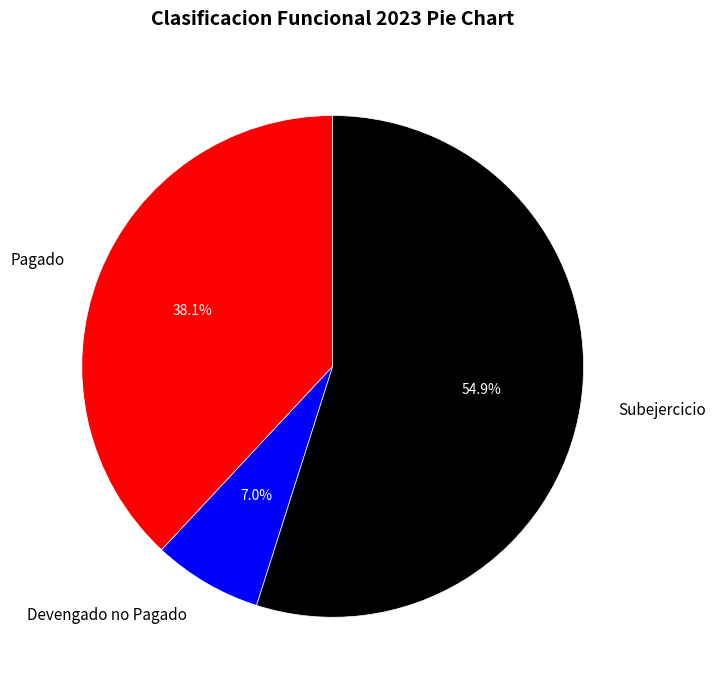

To the nearest percent, what is the average slice percentage?

33%